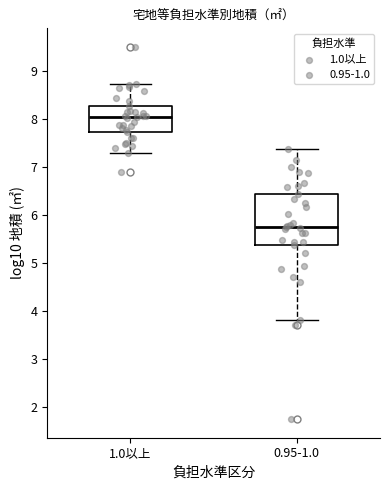

Where is the lower edge of the box for 1.0以上 on the y-axis? The values are not printed on the chart, so give them approximately, as read against the axis.

7.7